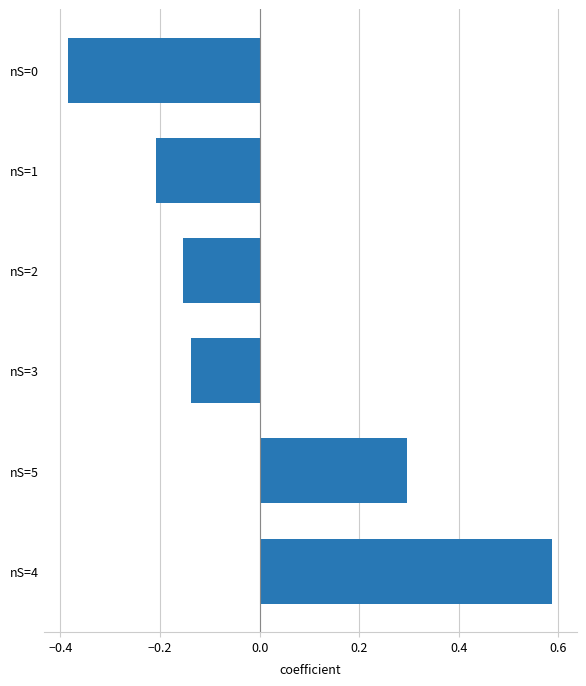

At which category does the chart reach its minimum across all series?

nS=0